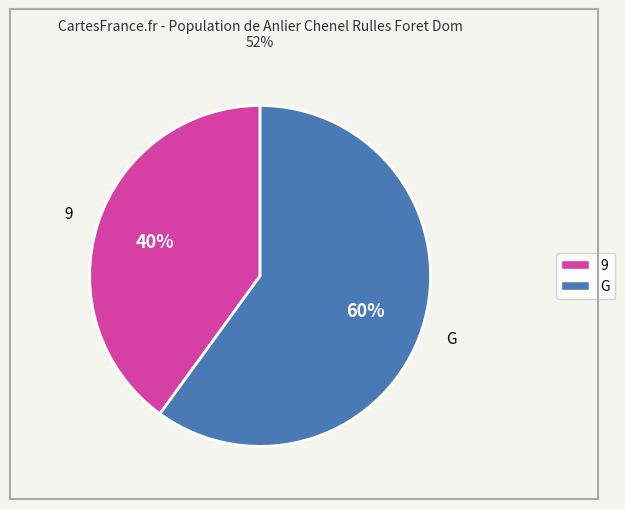

Is it true that 9 is 35% of the pie?

False